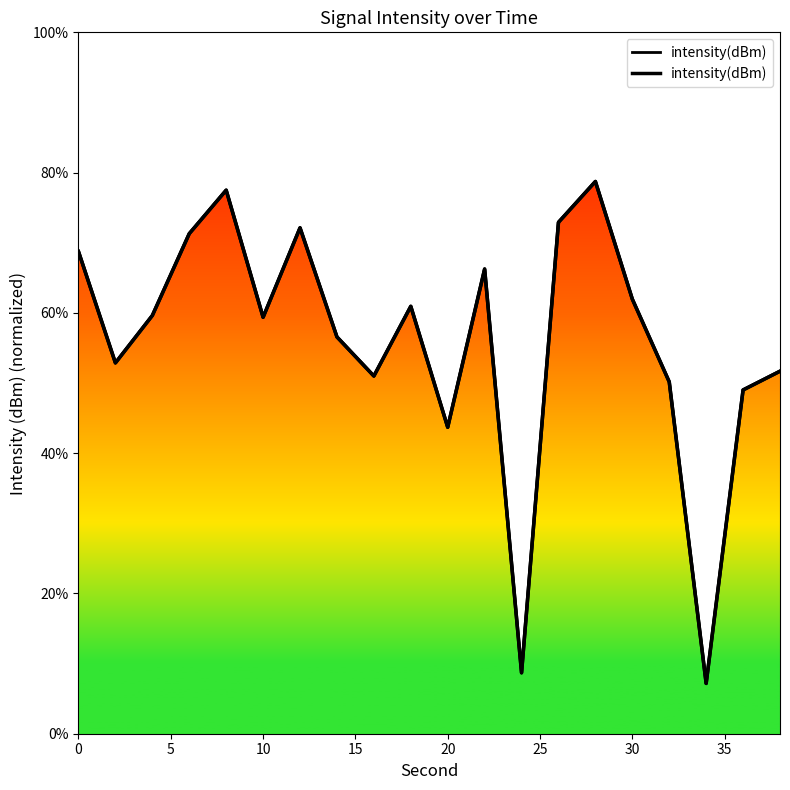

What is the sum of all values?

1120.3